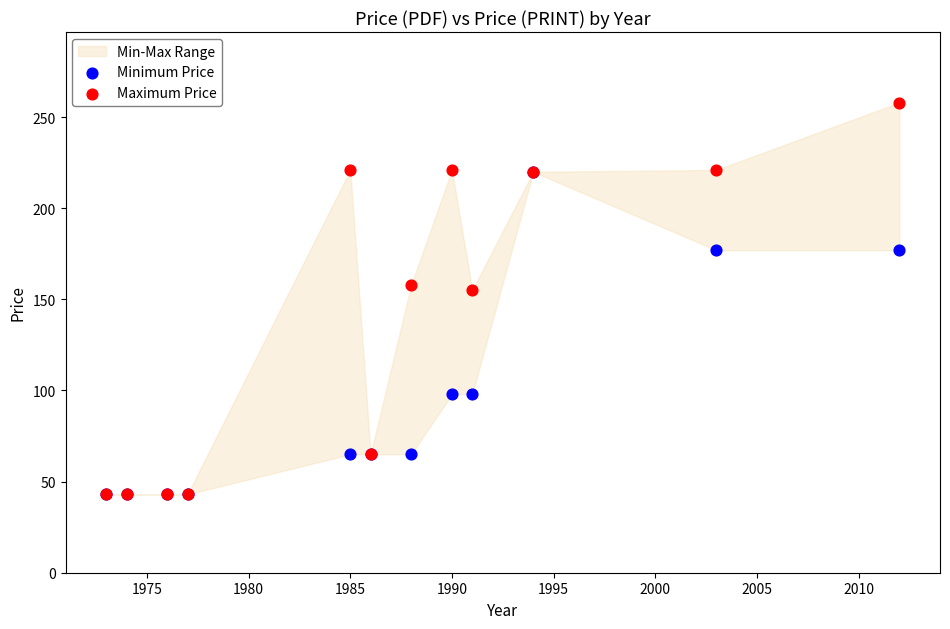

In the Minimum Price series, what Y value is closest to 131?

98